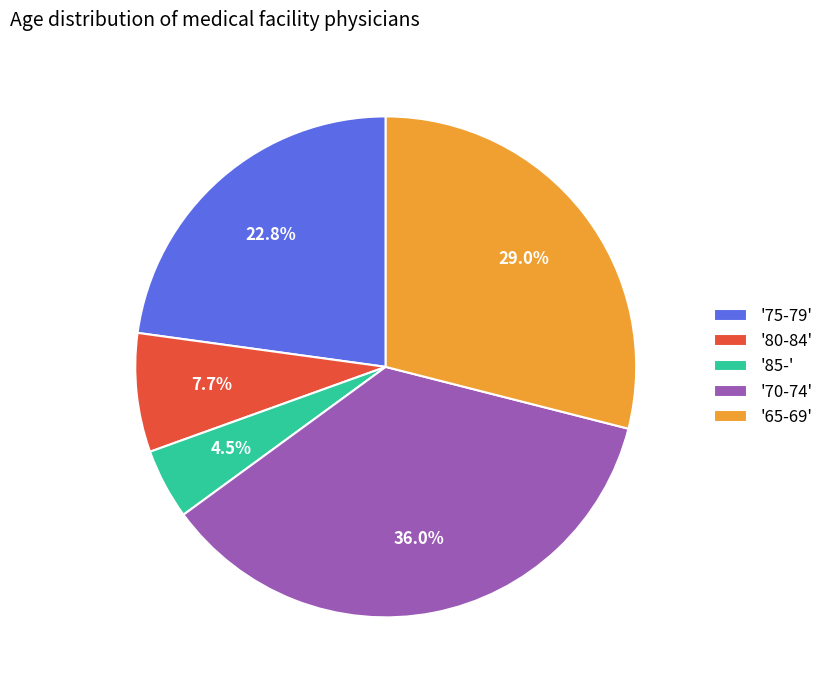

What percentage do '70-74' and '65-69' together represent?

65.0%